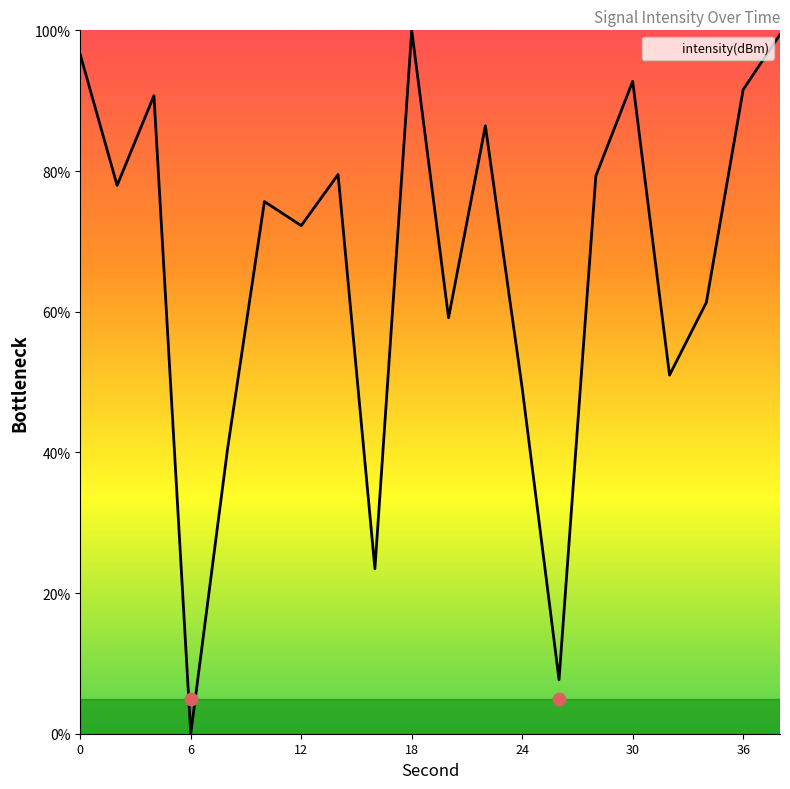

Between 36 and 8, which is larger?

36